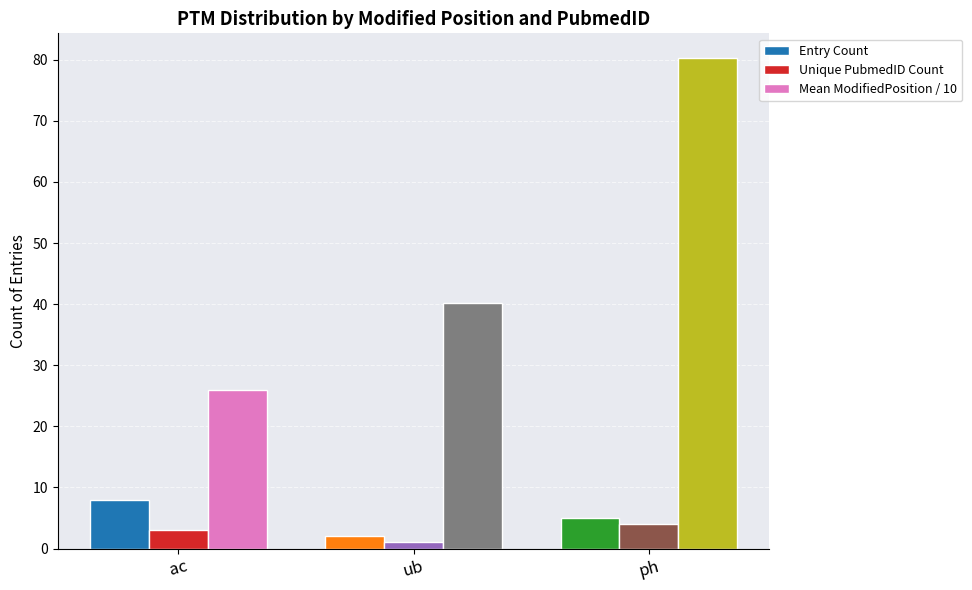

Reading left to right, list all the values displayed in this chart.

Entry Count: 8.0	2.0	5.0
Unique PubmedID Count: 3.0	1.0	4.0
Mean ModifiedPosition / 10: 26.0	40.2	80.3